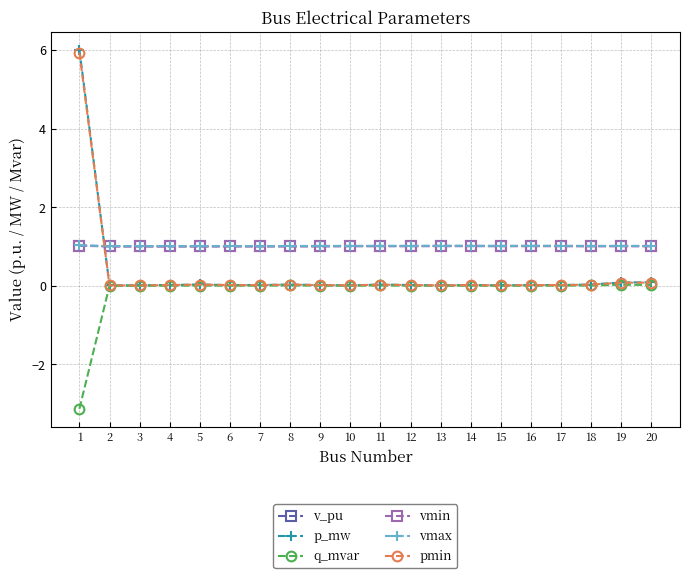

The vmax series shows 1.0 at 19. True or false?

True